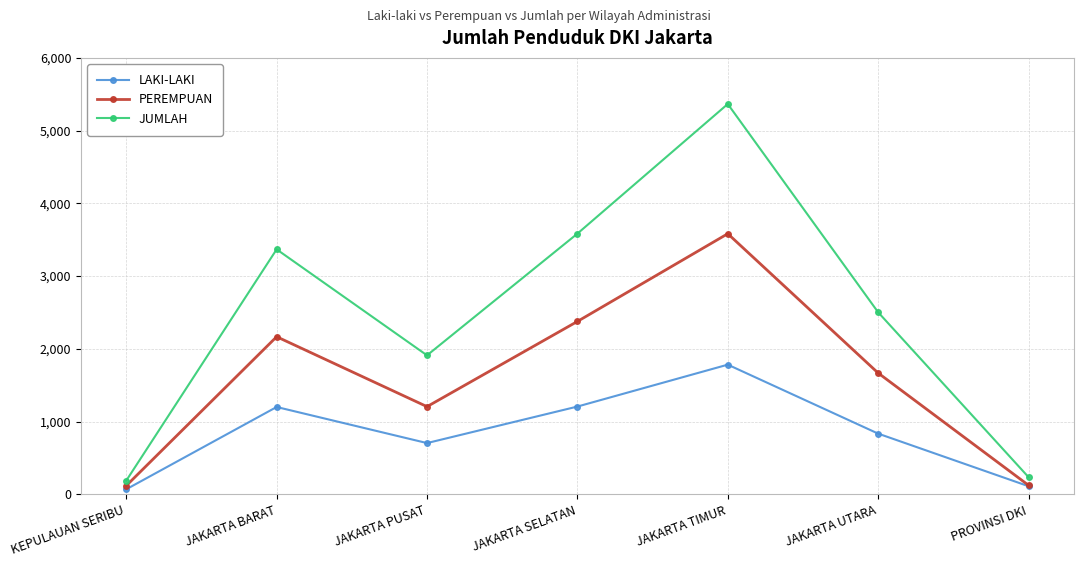

What is the label of the 4th point from the left?

JAKARTA SELATAN